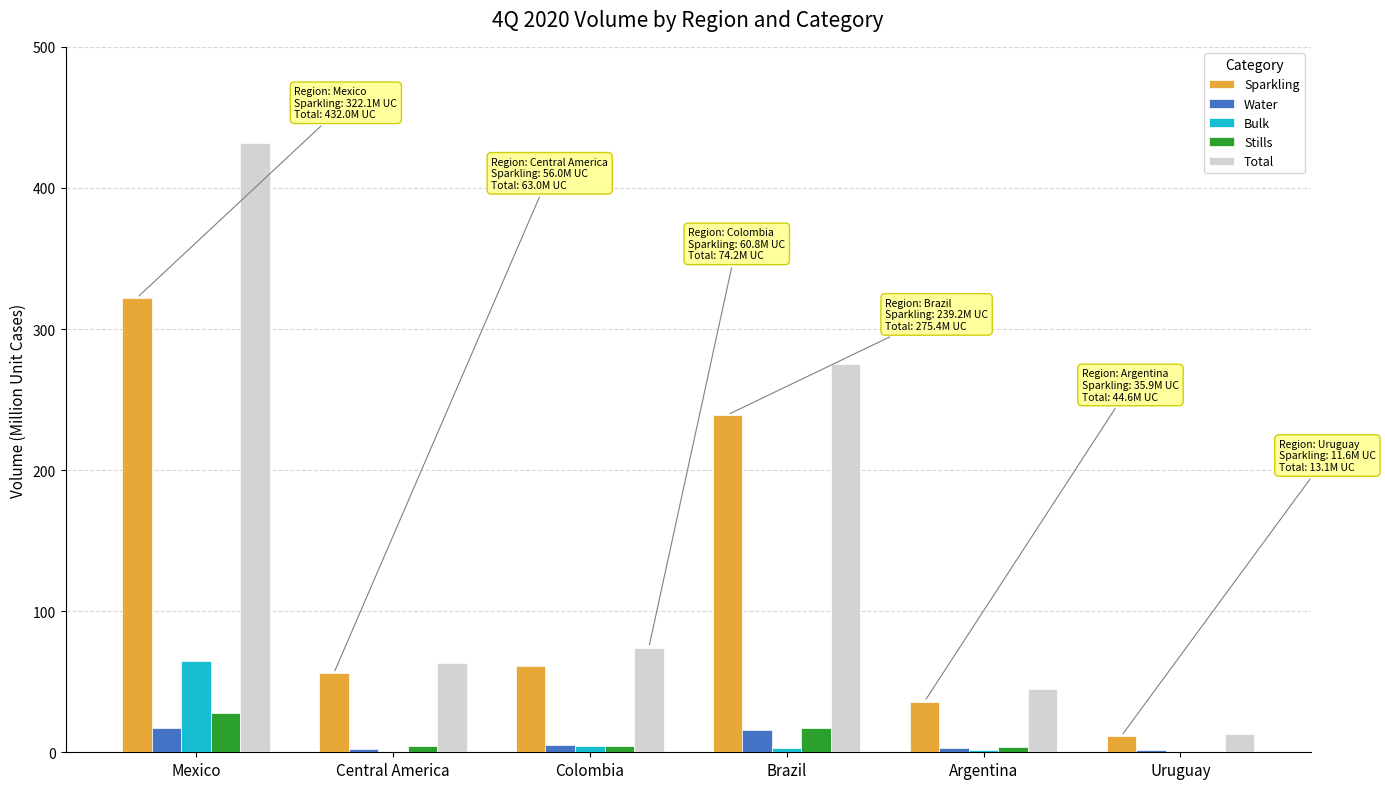

At which label does Stills reach its peak?

Mexico